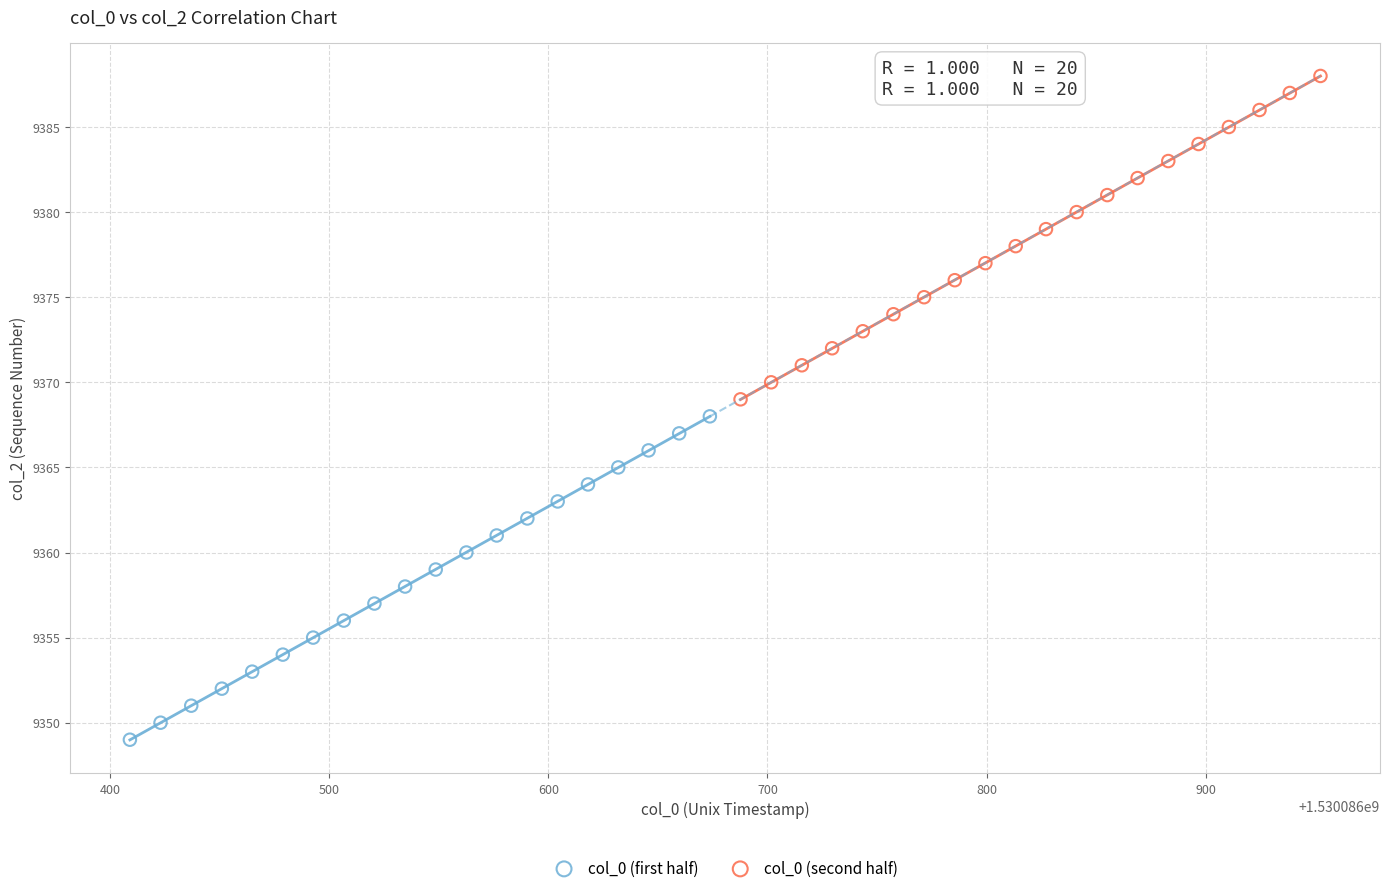

Which series reaches the maximum Y coordinate?

col_0 (second half)